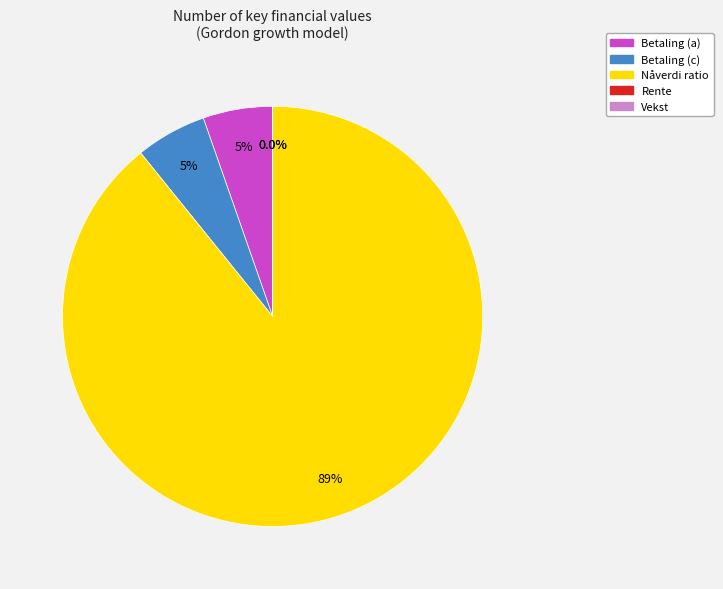

Does any single category account for the majority?

Yes